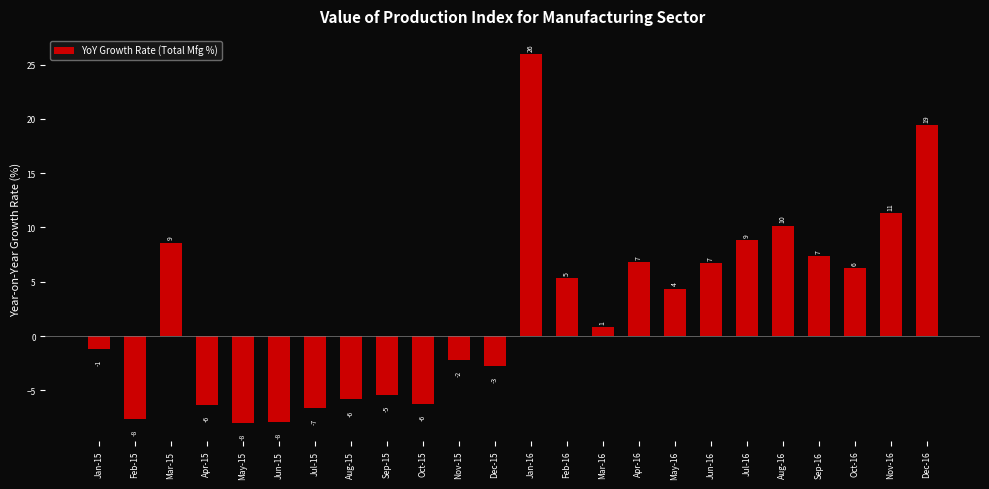

Which has a higher value, Apr-15 or Sep-16?

Sep-16